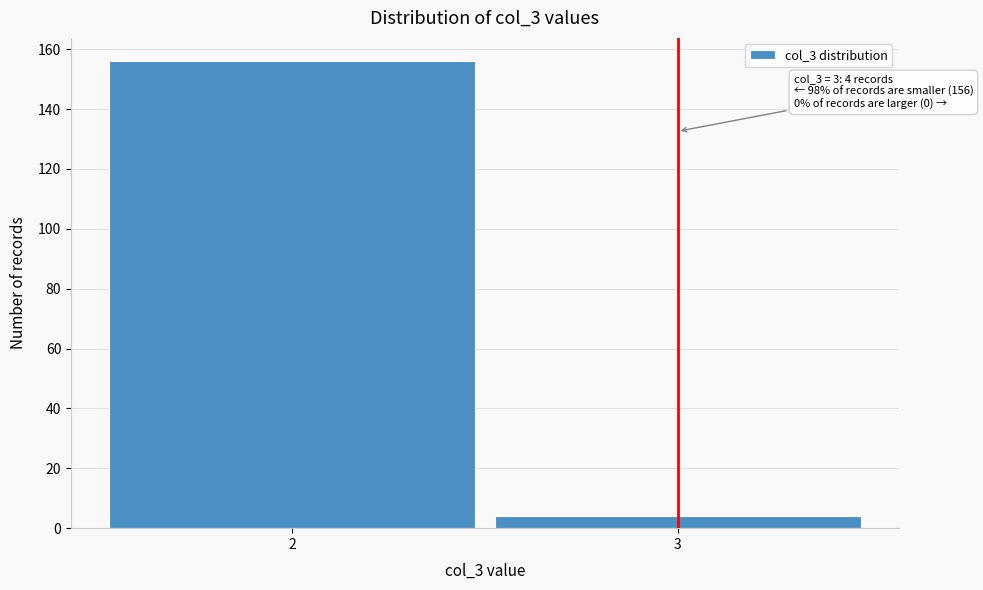

Reading left to right, list all the values displayed in this chart.

2=156	3=4